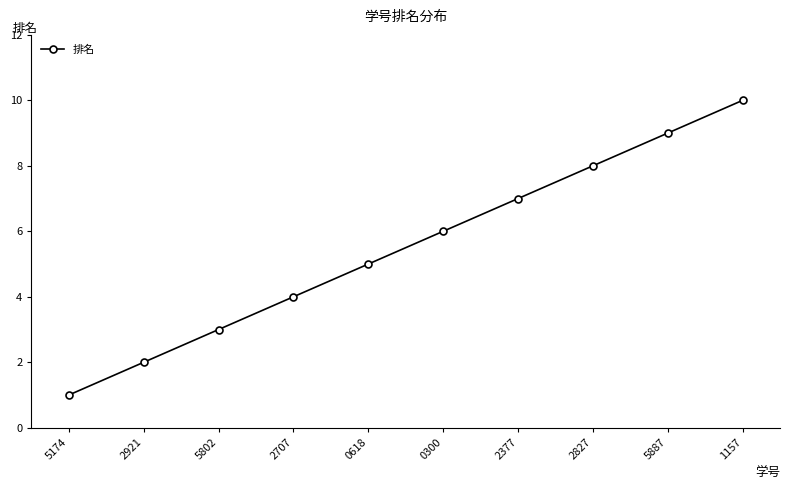

List the labels in order of value, largest first.

1157, 5887, 2827, 2377, 0300, 0618, 2707, 5802, 2921, 5174